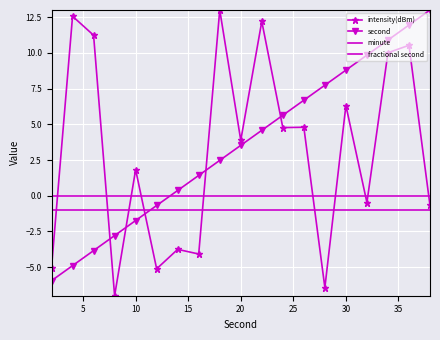

What is the greatest value displayed?

13.0